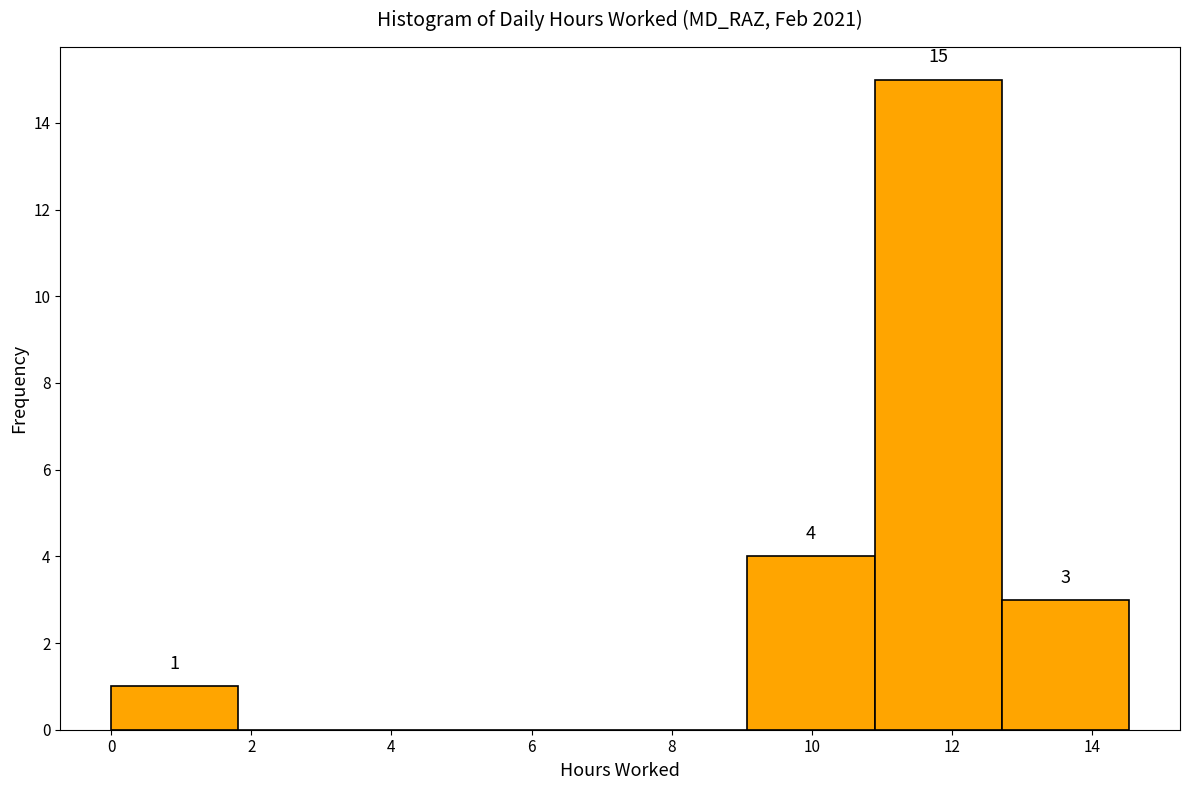

Which range on the x-axis has the tallest bar?

10.8 to 12.8